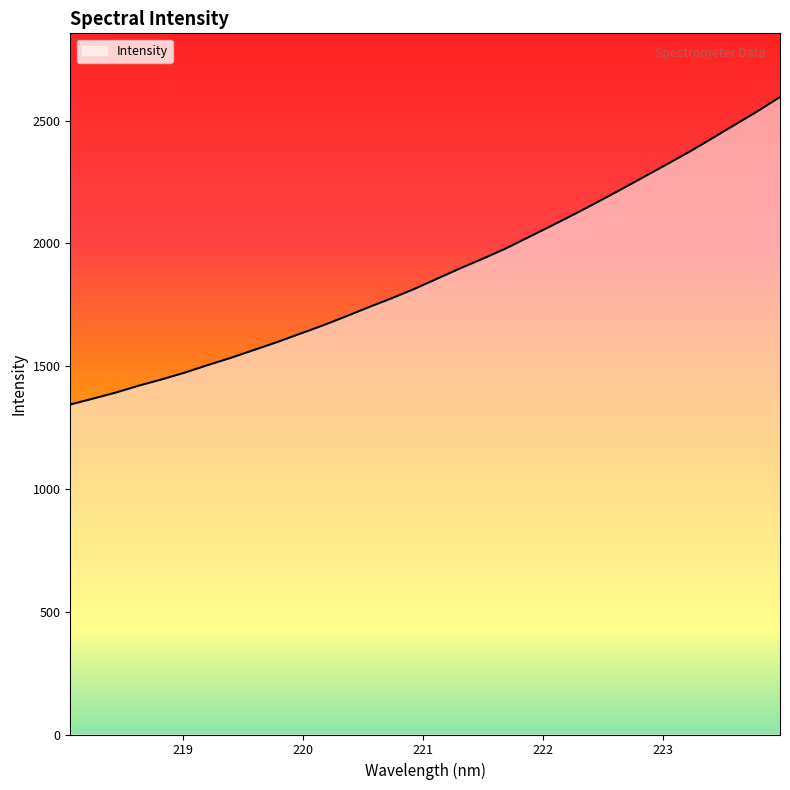

What is the difference between the maximum and minimum values?

1252.0